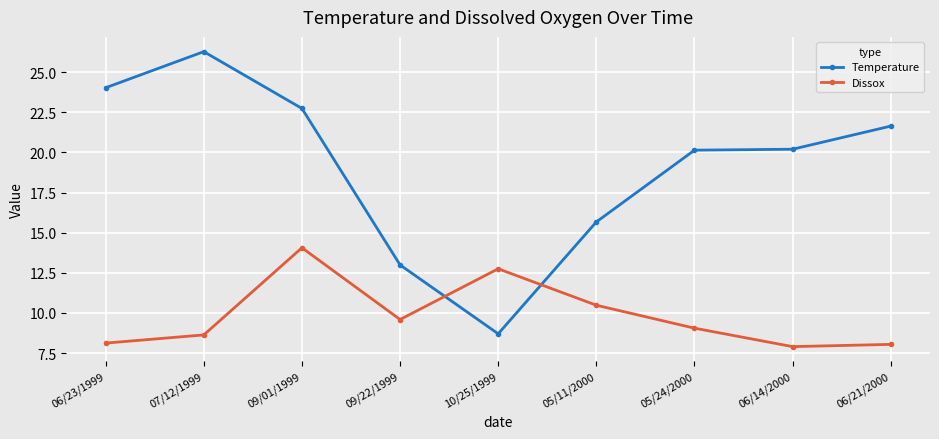

What is the sum of the Dissox values at 06/21/2000 and 10/25/1999?

20.8